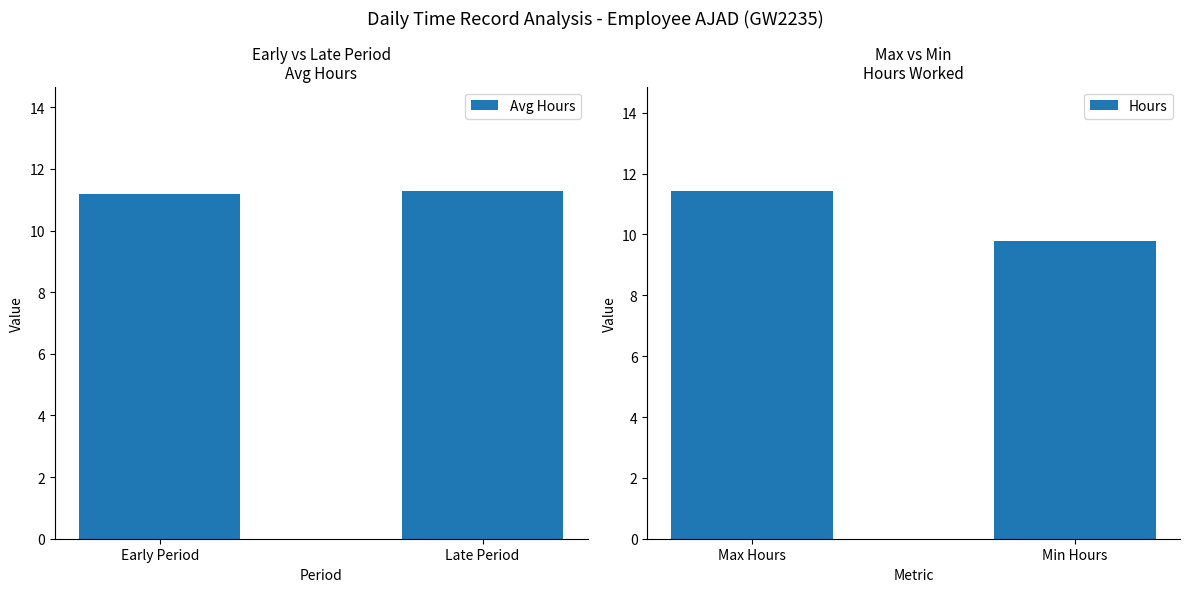

True or false: Avg Hours has a value of 11.3 at Late Period.

True